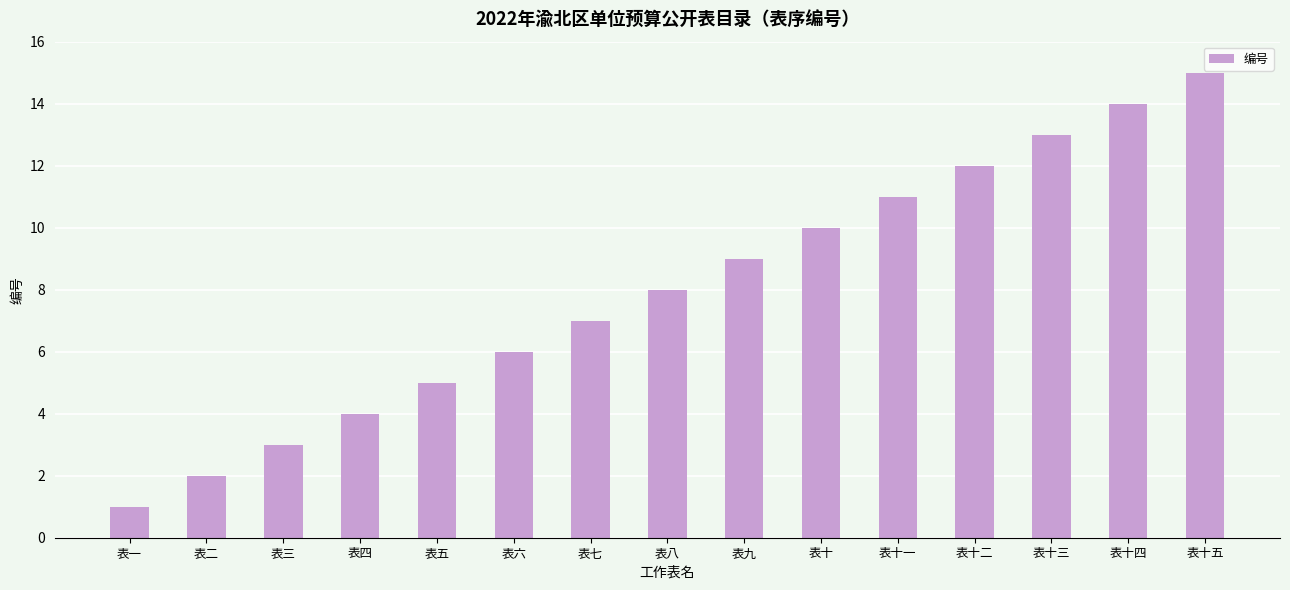

What is the approximate value at 表十, to the nearest 5?

10